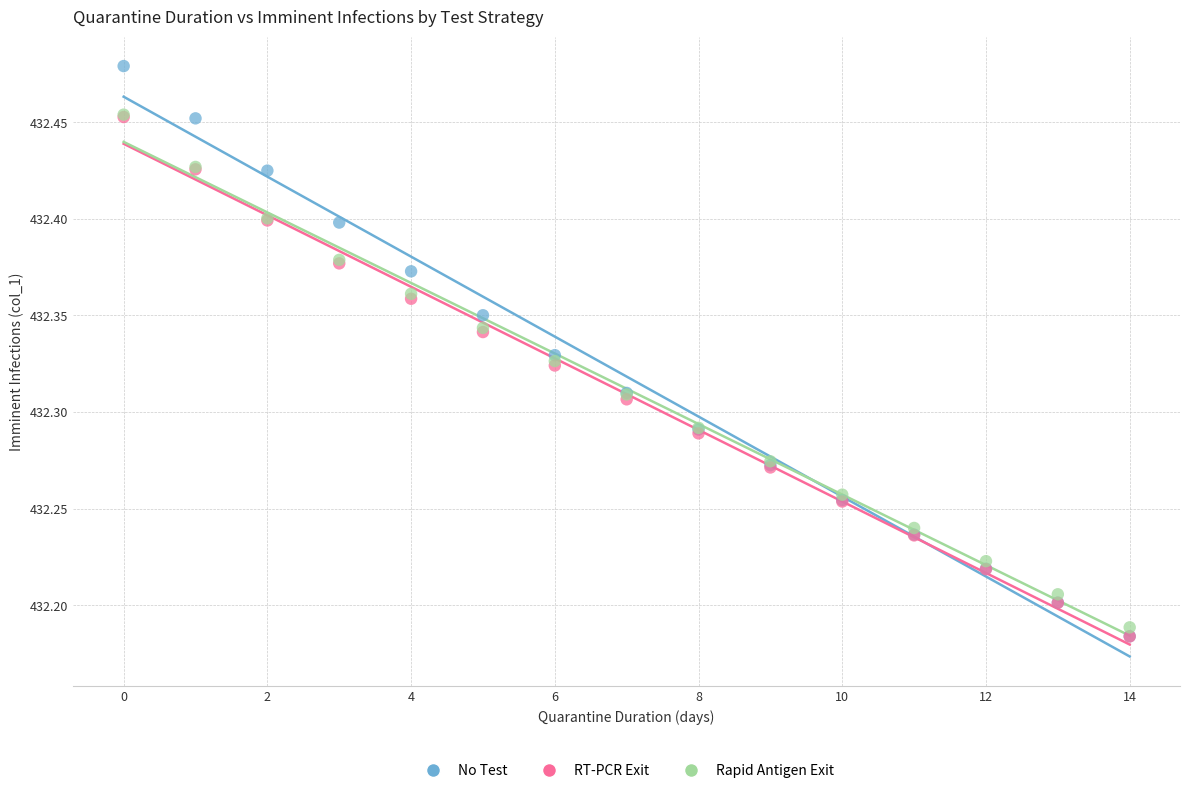

What are all the series names shown in the legend?

No Test, RT-PCR Exit, Rapid Antigen Exit